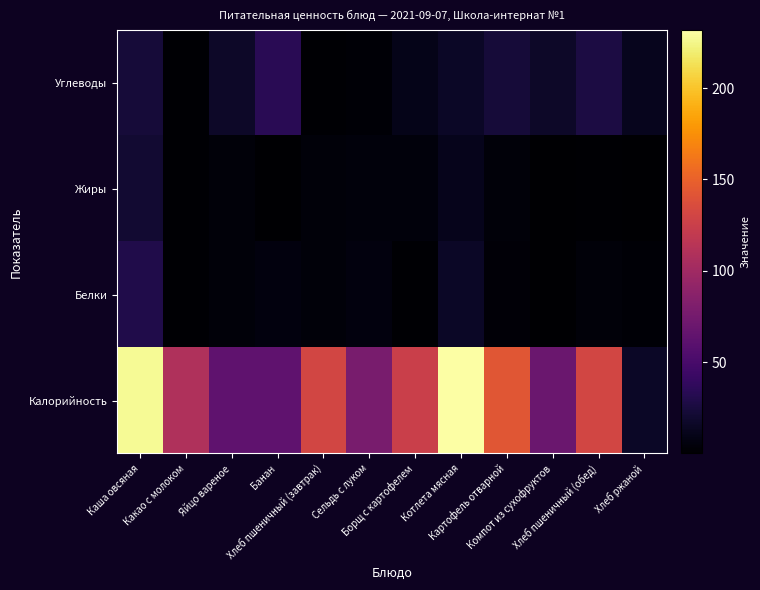

Which label corresponds to the smallest value in the chart?

Компот из сухофруктов